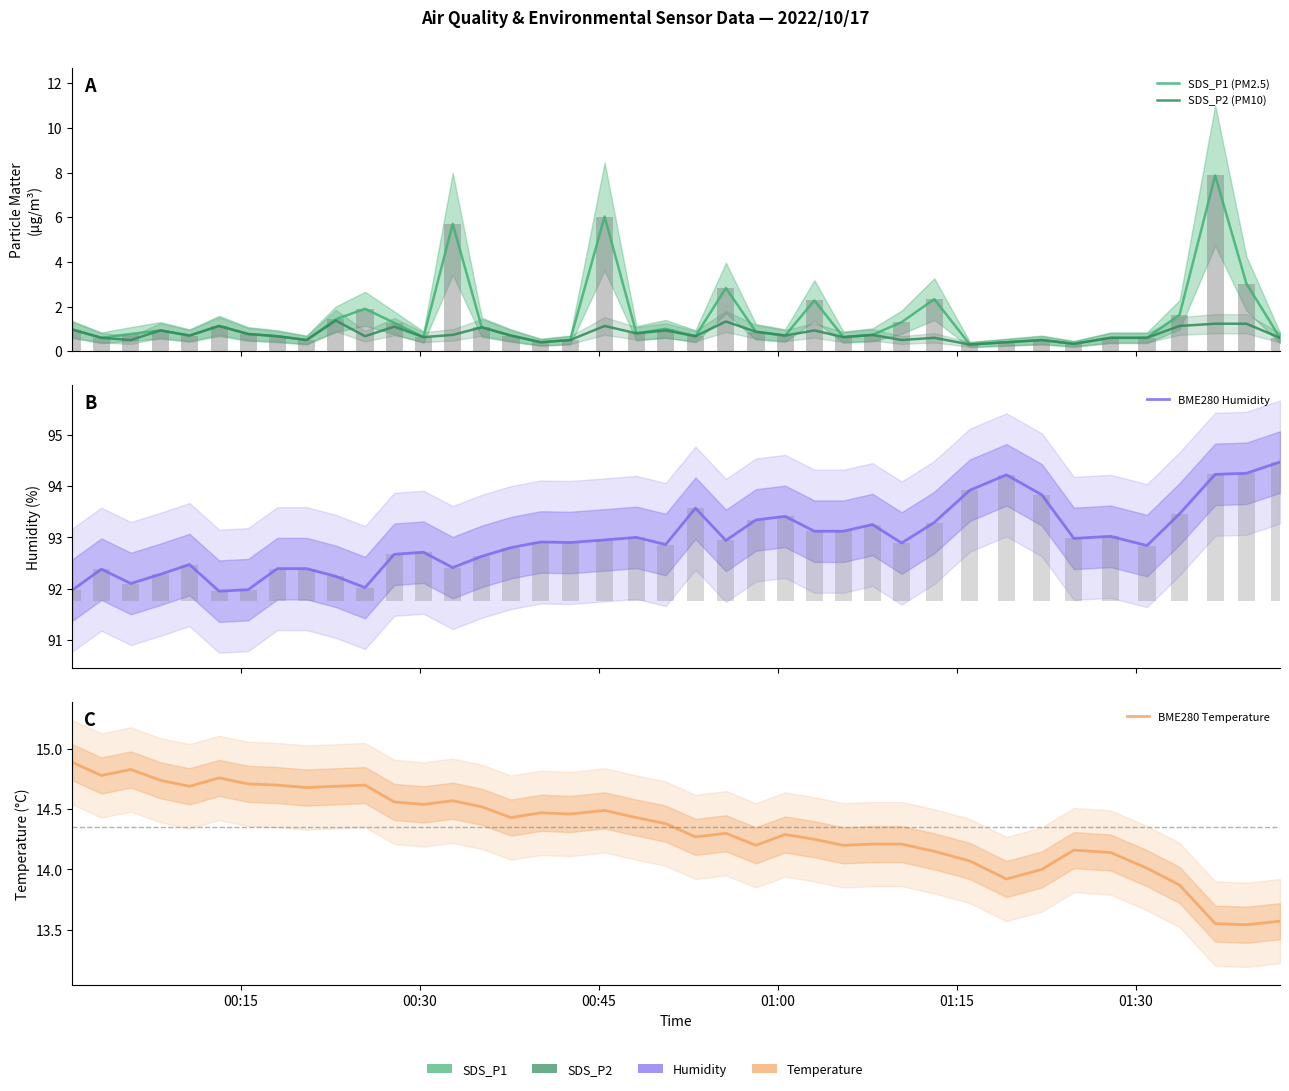

Which series has the widest spread of values?

SDS_P1 (PM2.5)